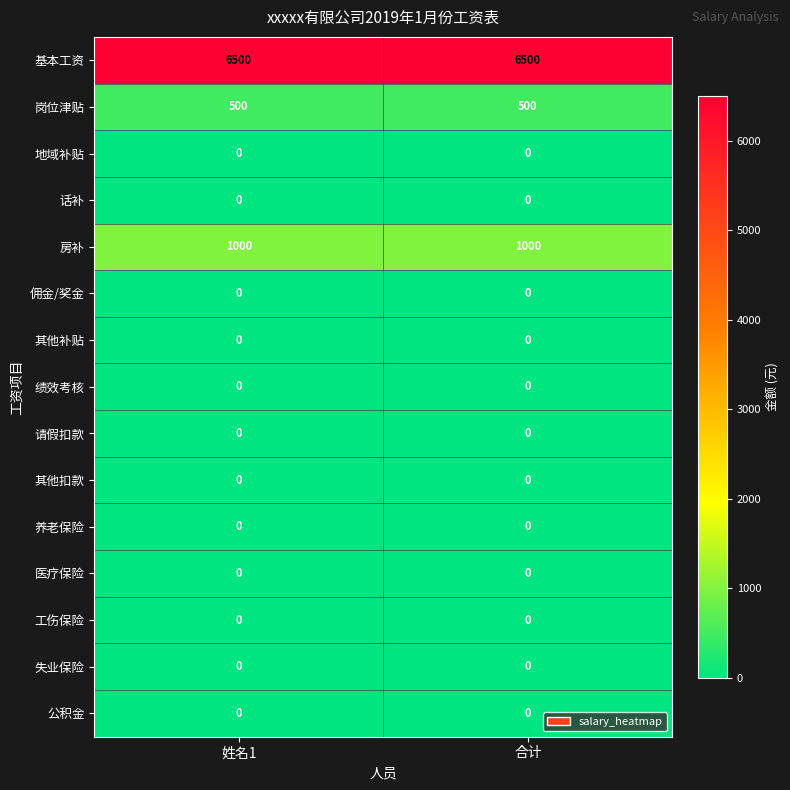

Reading left to right, what are all the values shown in this chart?

基本工资: 6500	6500
岗位津贴: 500	500
地域补贴: 0	0
话补: 0	0
房补: 1000	1000
佣金/奖金: 0	0
其他补贴: 0	0
绩效考核: 0	0
请假扣款: 0	0
其他扣款: 0	0
养老保险: 0	0
医疗保险: 0	0
工伤保险: 0	0
失业保险: 0	0
公积金: 0	0